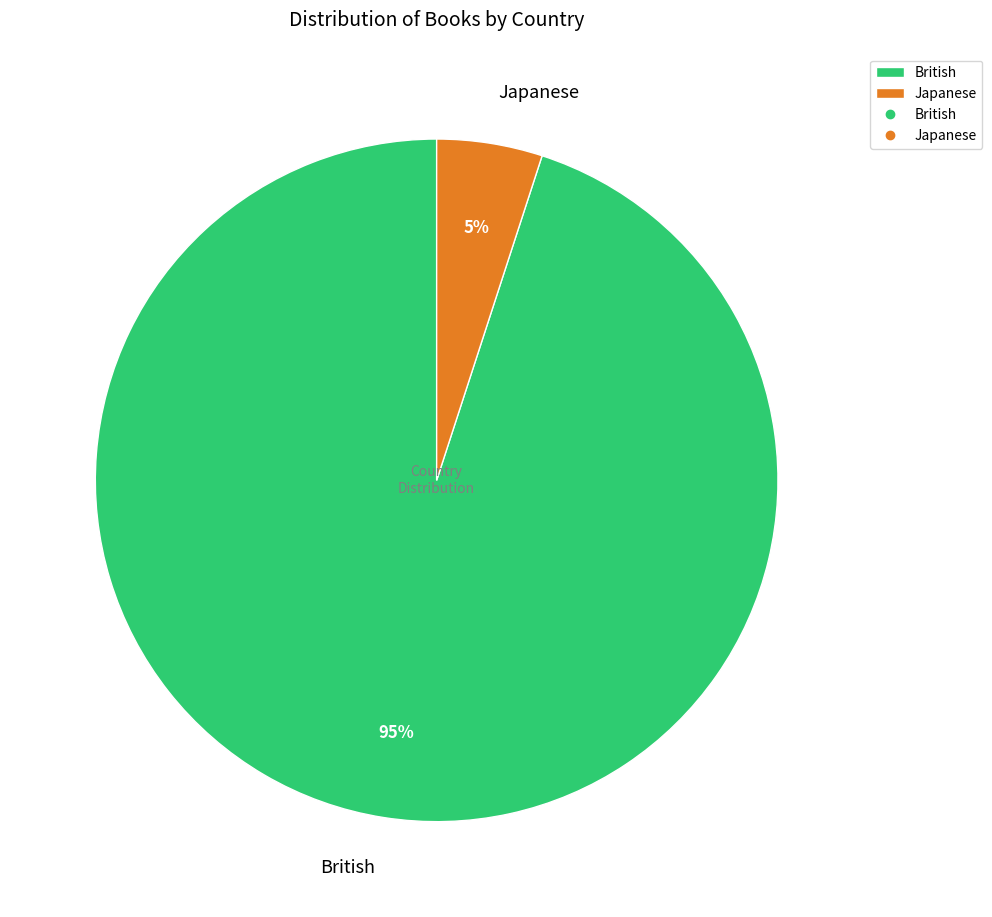

Which slice is the smallest?

Japanese